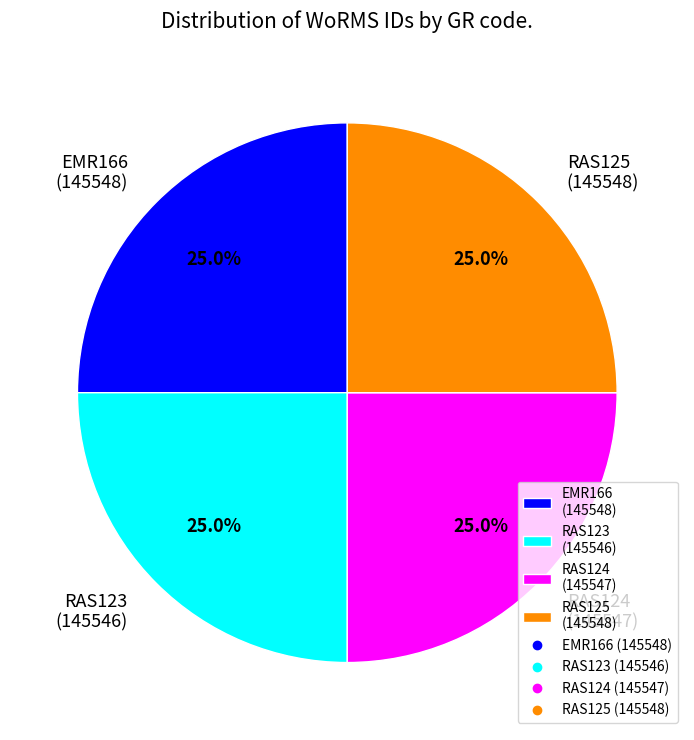

Is there a majority slice in this chart?

No